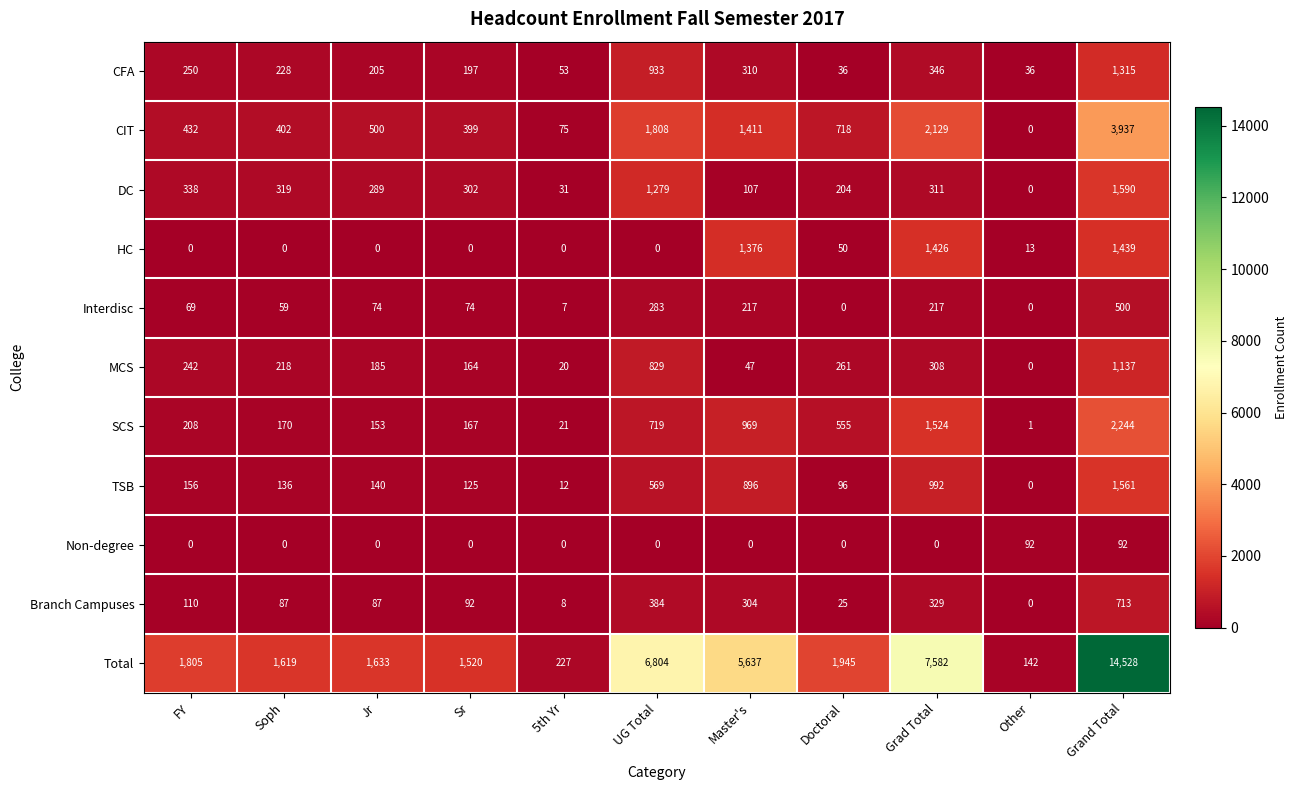

The Total series shows 1945 at Doctoral. True or false?

True